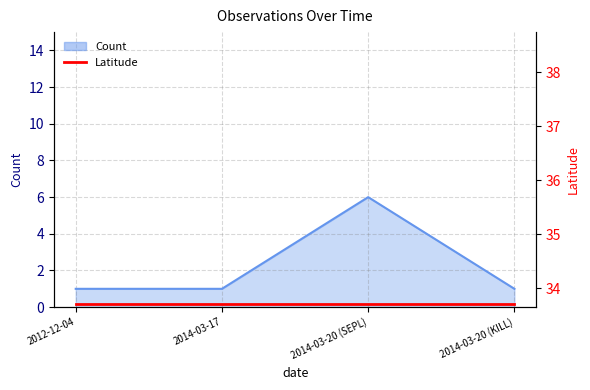

Count the number of values greater than 1.

1